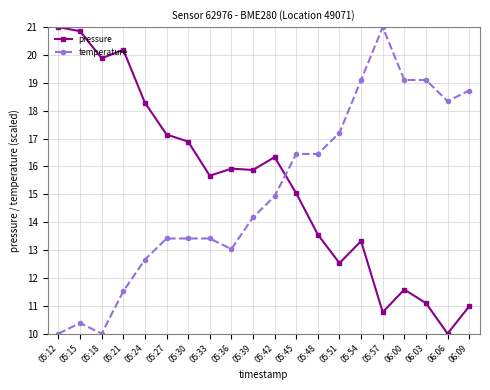

What is the label of the 17th point from the right?

05:21